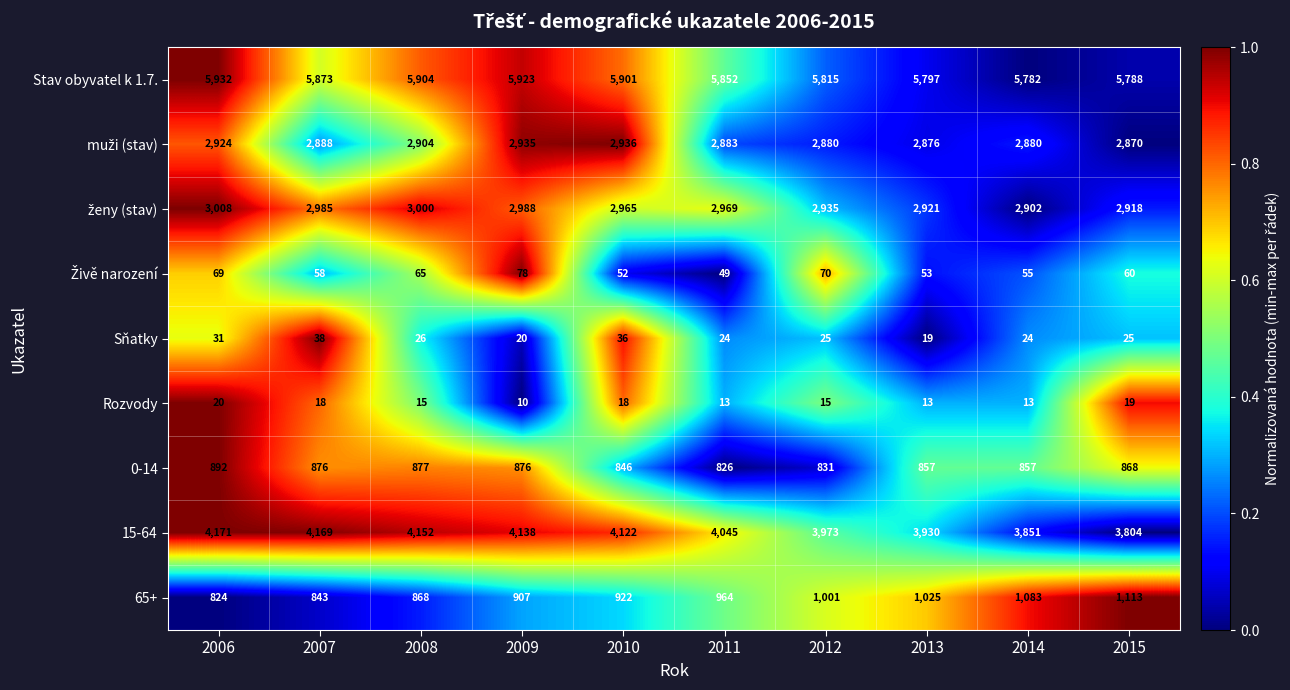

Is it true that 65+ equals 922 at 2010?

True